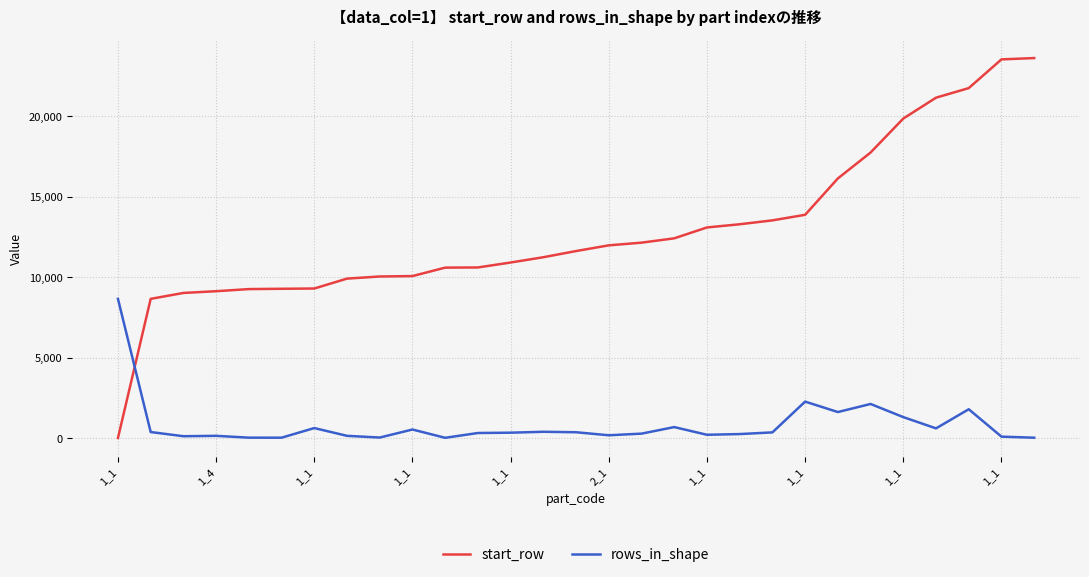

What is the difference between the maximum and second lowest values in the start_row series?

14968